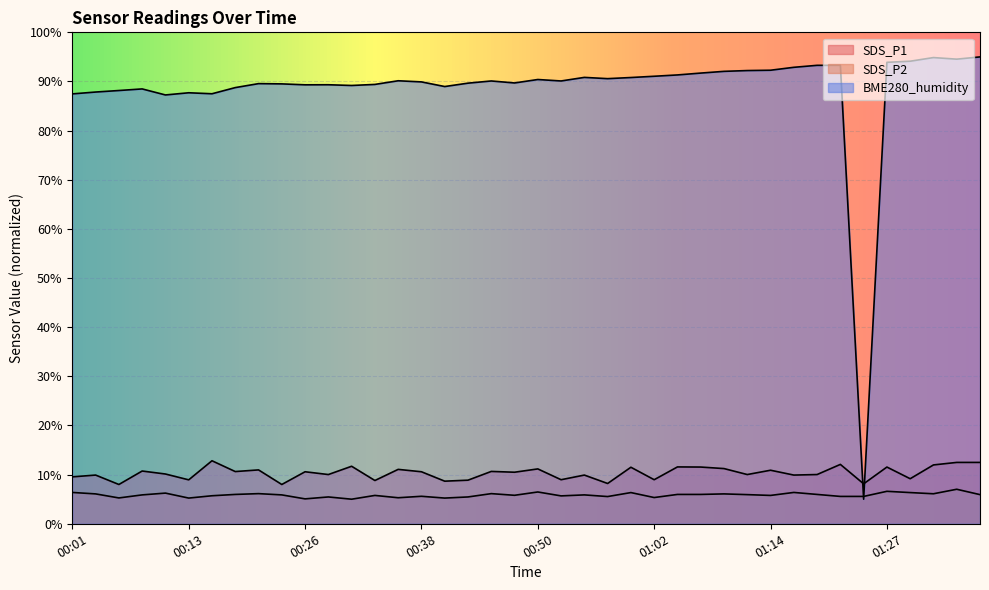

True or false: SDS_P2 has a value of 5.5 at 00:57.

True